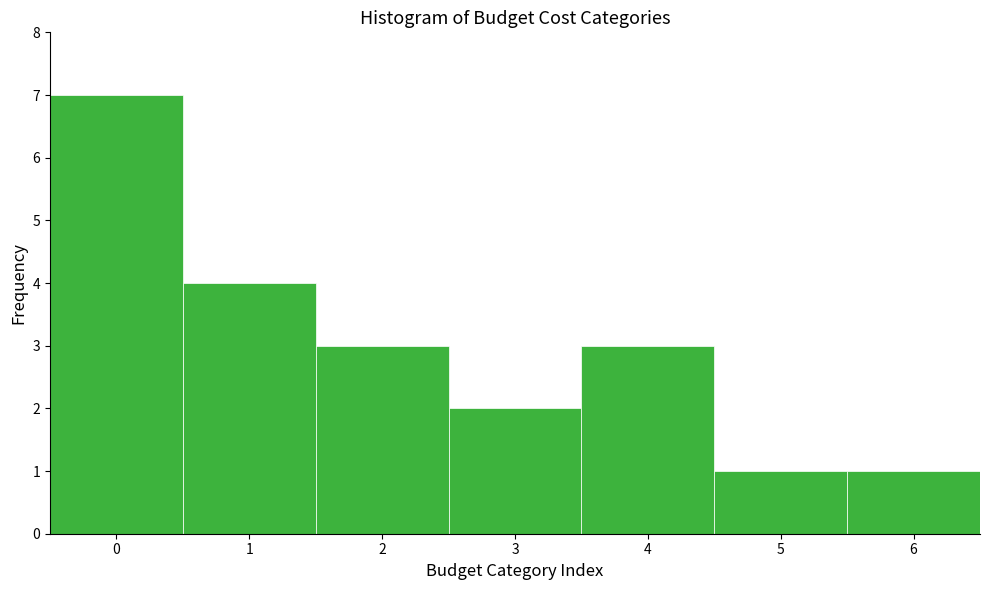

What is the height of the bar covering 0.5 to 1.5 on the x-axis? The values are not printed on the chart, so give them approximately, as read against the axis.

4